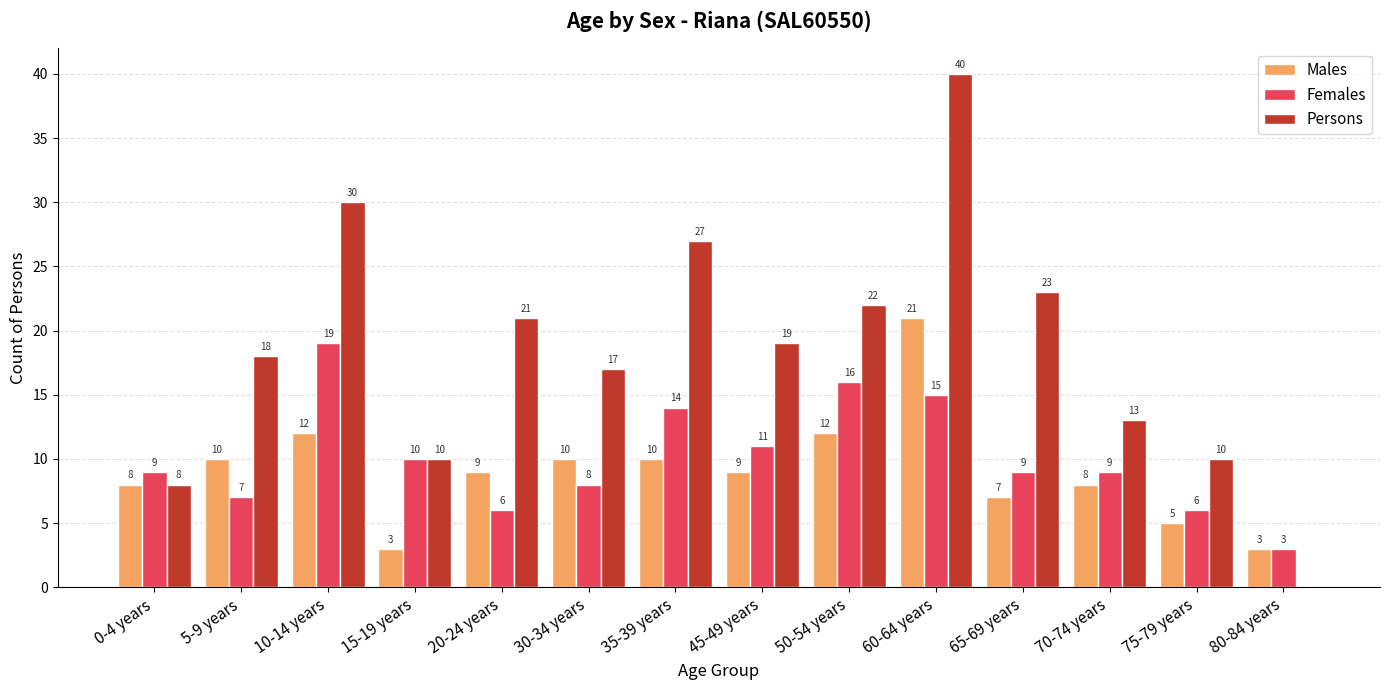

Which series changed the most between 0-4 years and 45-49 years?

Persons